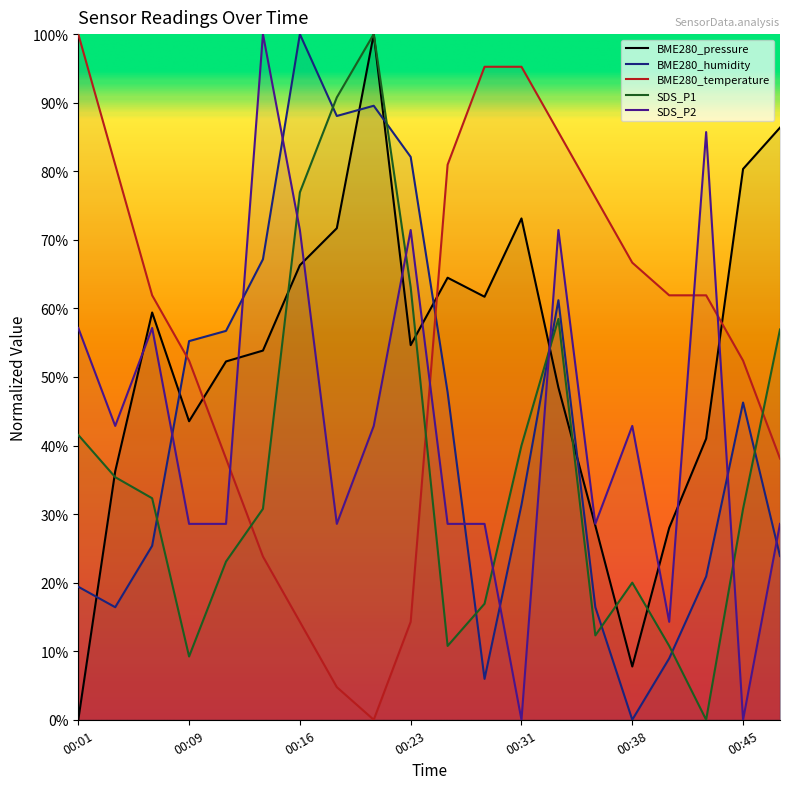

Between 00:06 and 00:18, which is larger?

00:18